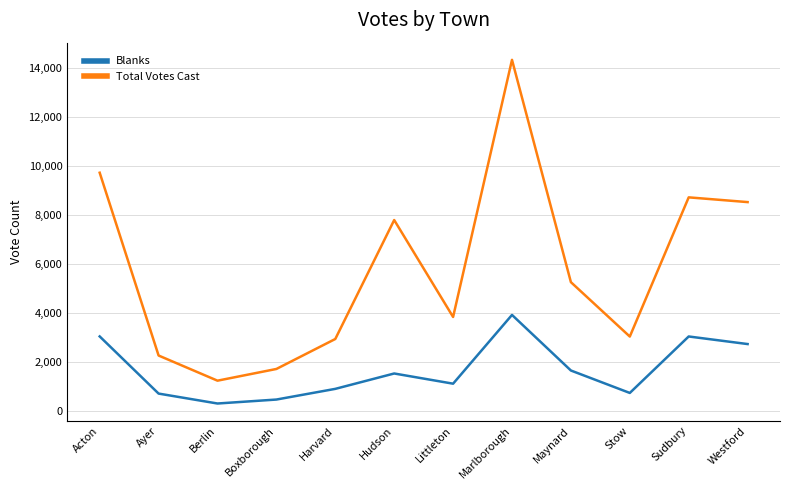

True or false: Total Votes Cast and Blanks cross at least once.

False